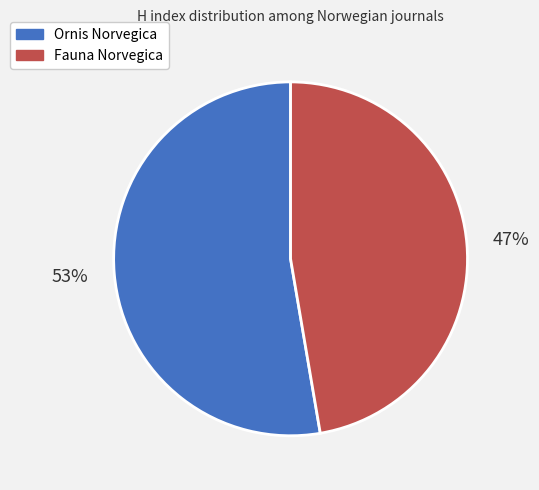

Is Fauna Norvegica the majority of the pie?

No